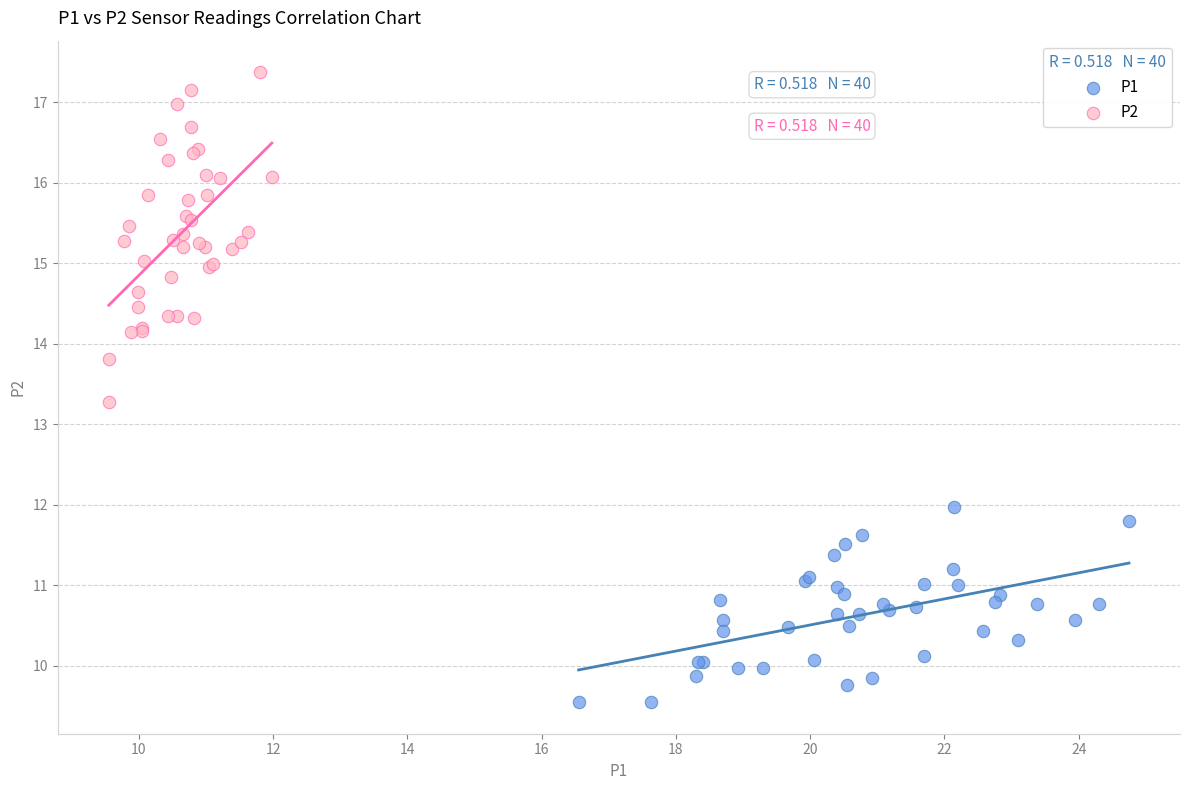

Which series contains the lowest Y value?

P1